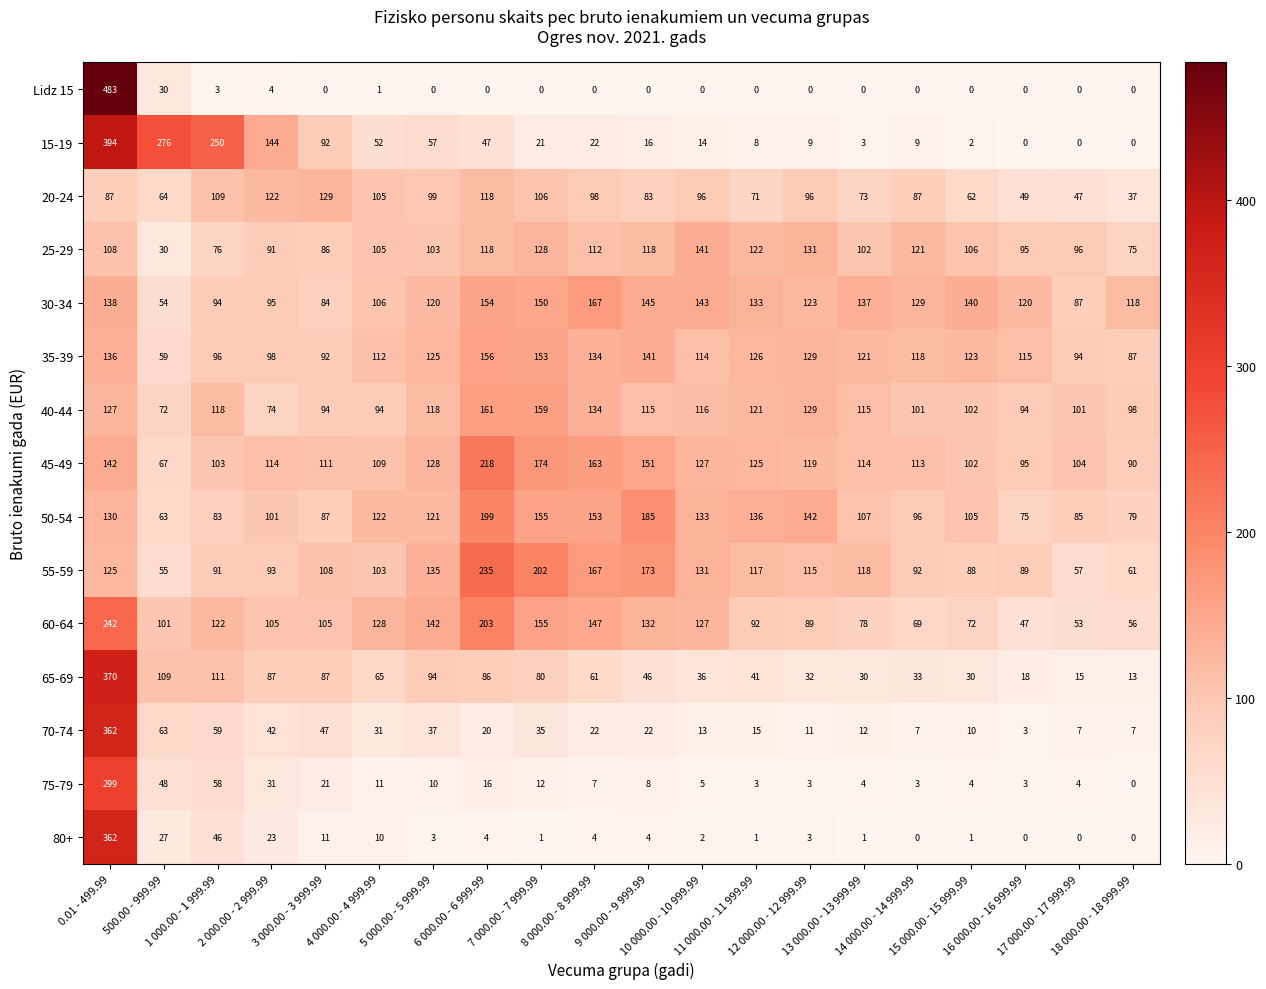

What is the difference between the maximum and second lowest values in the 55-59 series?

178